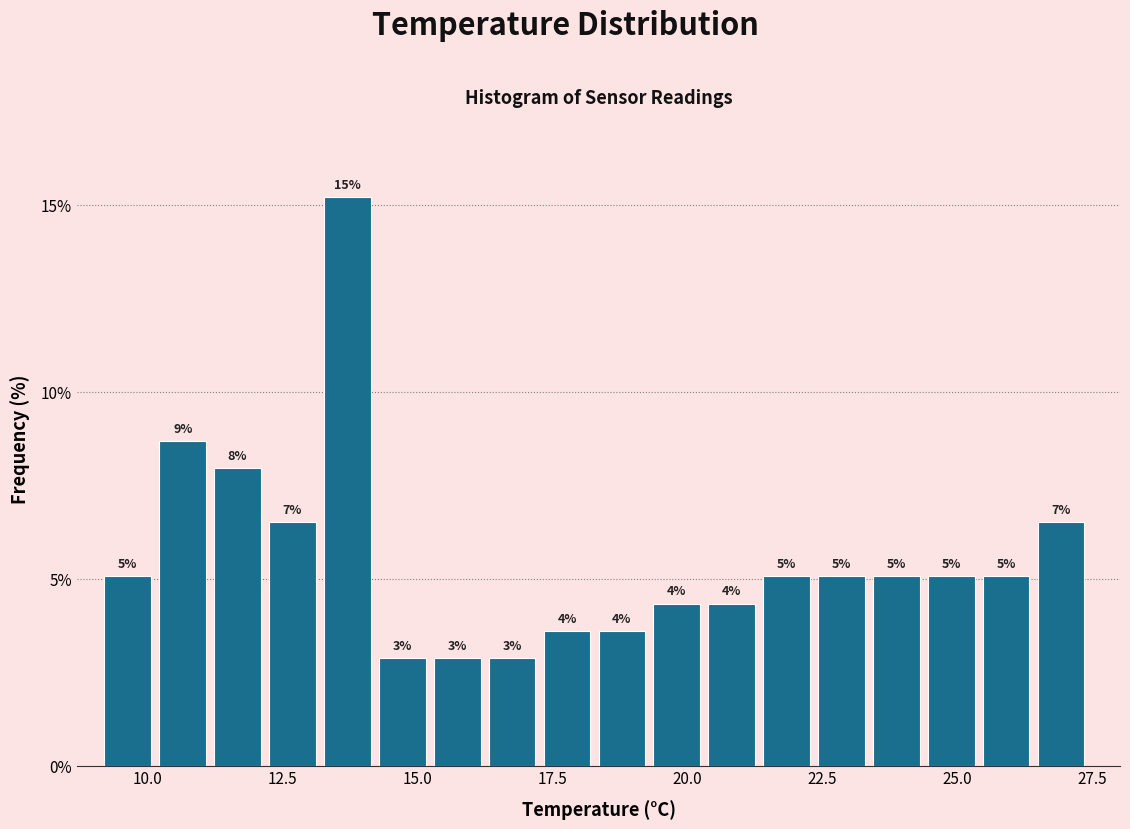

Around what value on the x-axis is the tallest bar? Give the approximate position of its centre, as read against the axis.

13.5